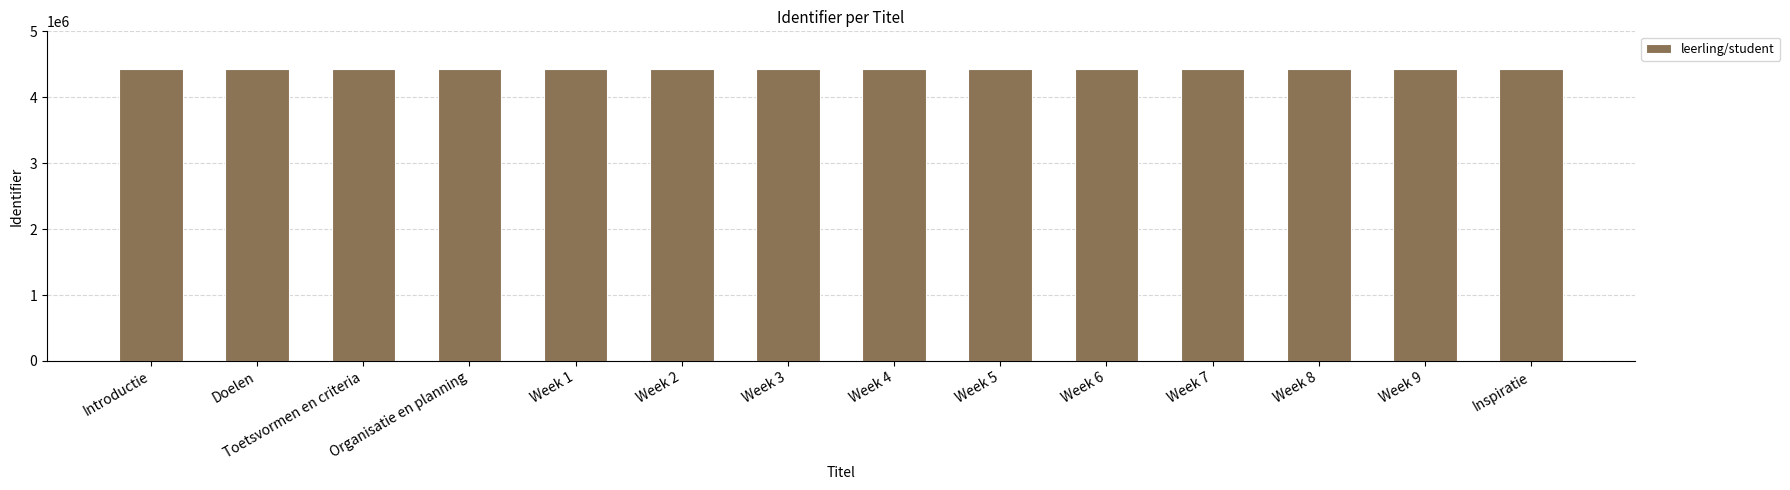

What is the average value?

4426553